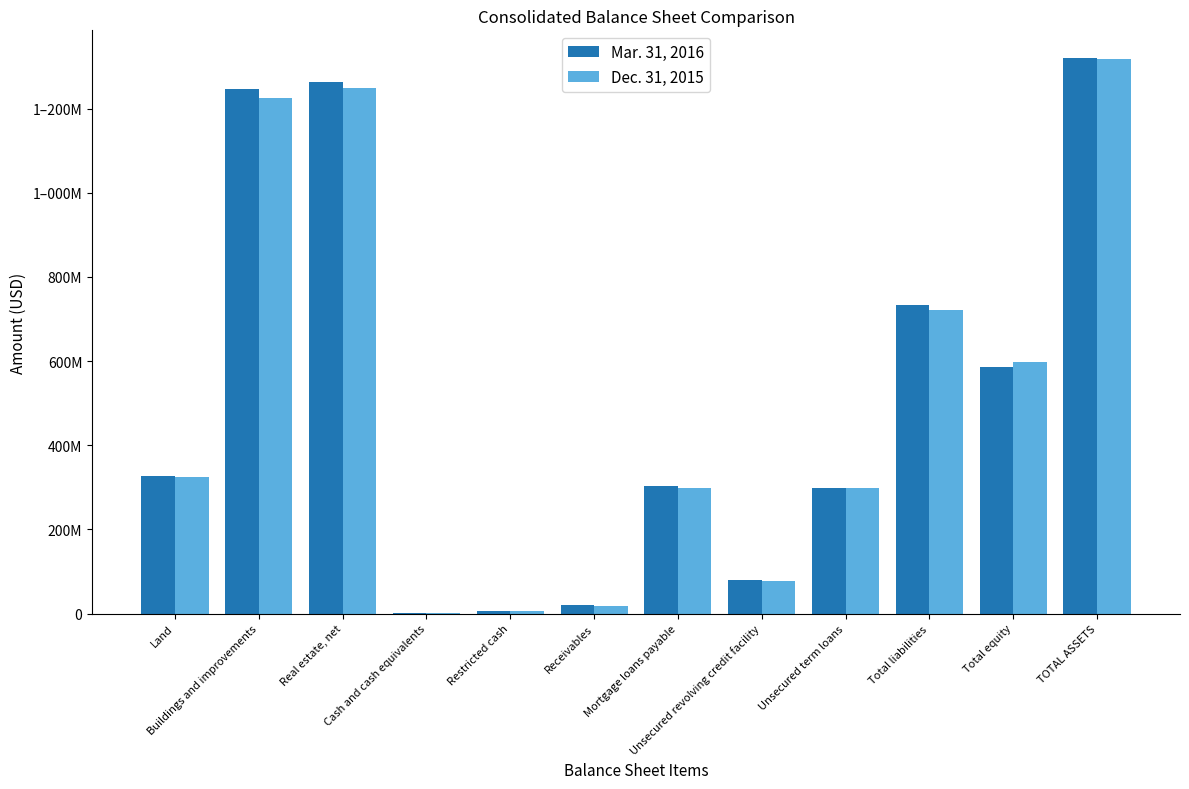

What are all the series names shown in the legend?

Mar. 31, 2016, Dec. 31, 2015